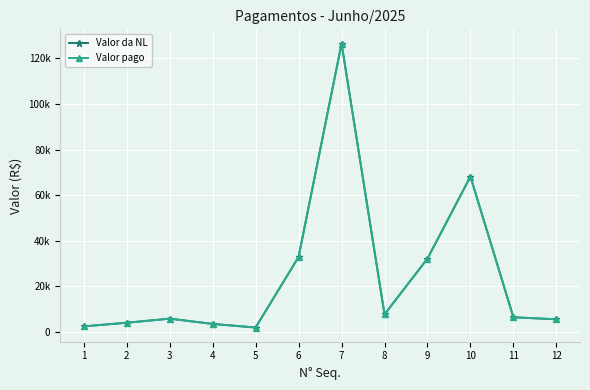

What is the approximate value of Valor da NL at 9?

32159.0